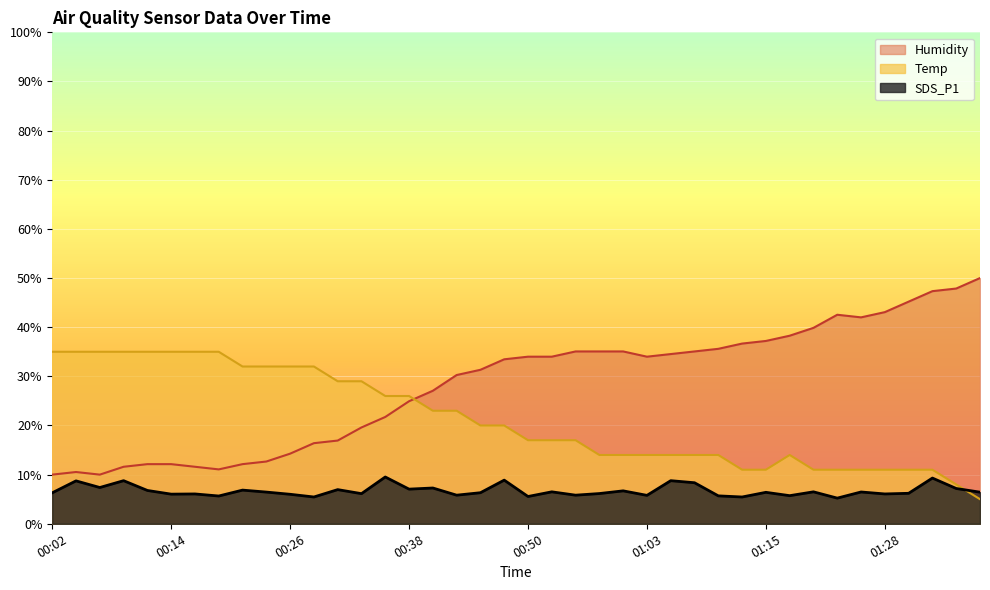

What is the approximate value of Temp at 01:38?

5.0